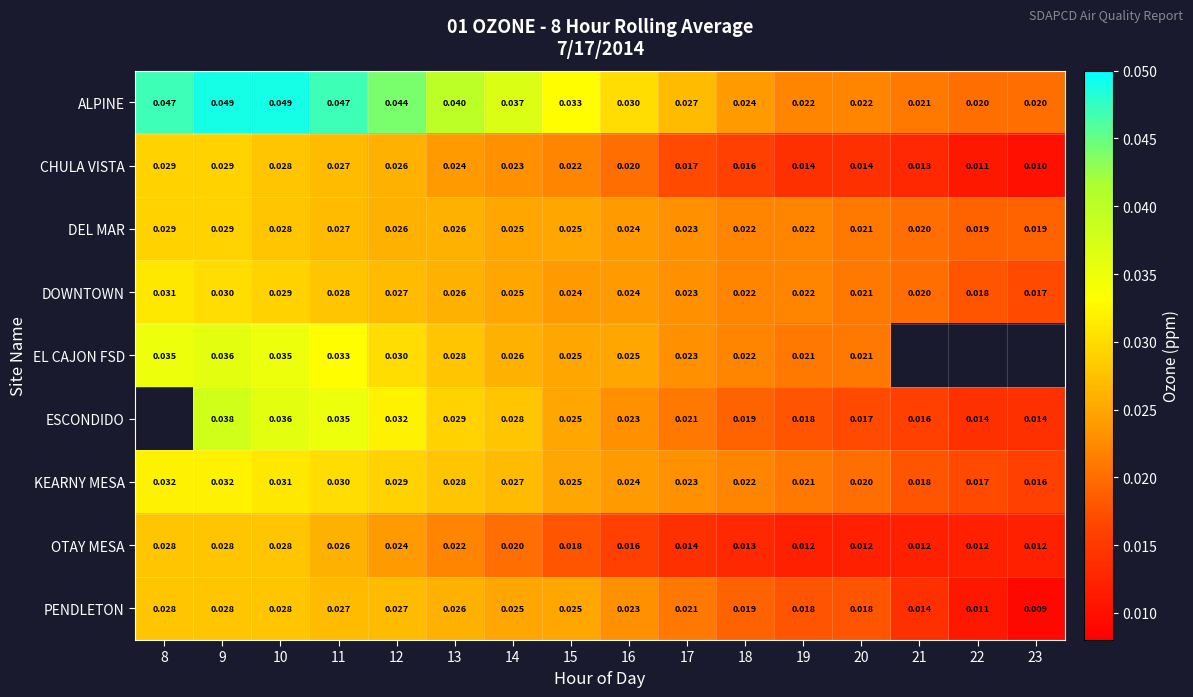

Which series changed the most between 13 and 14?

ALPINE